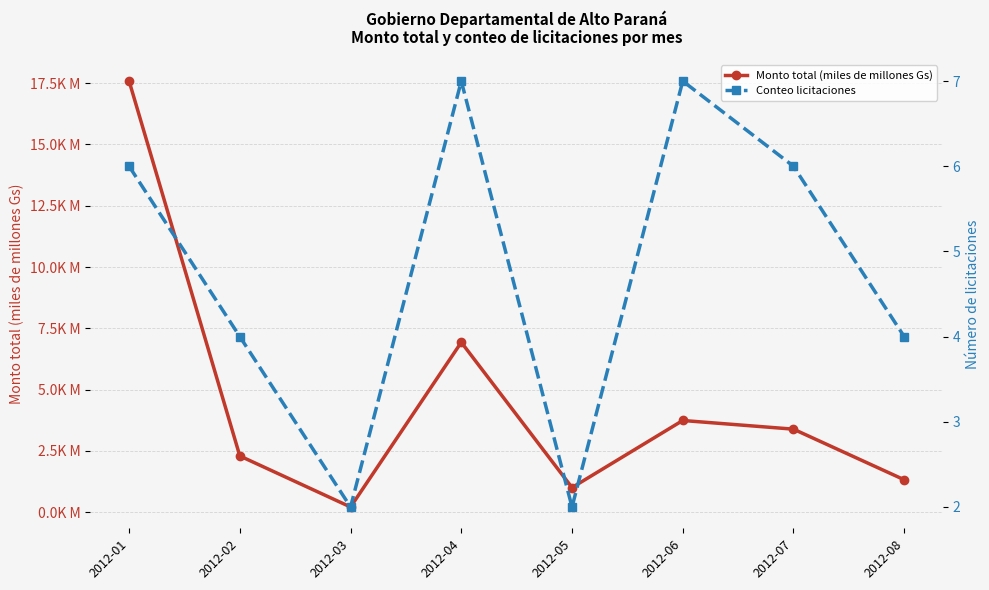

Does the chart have visible grid lines?

Yes